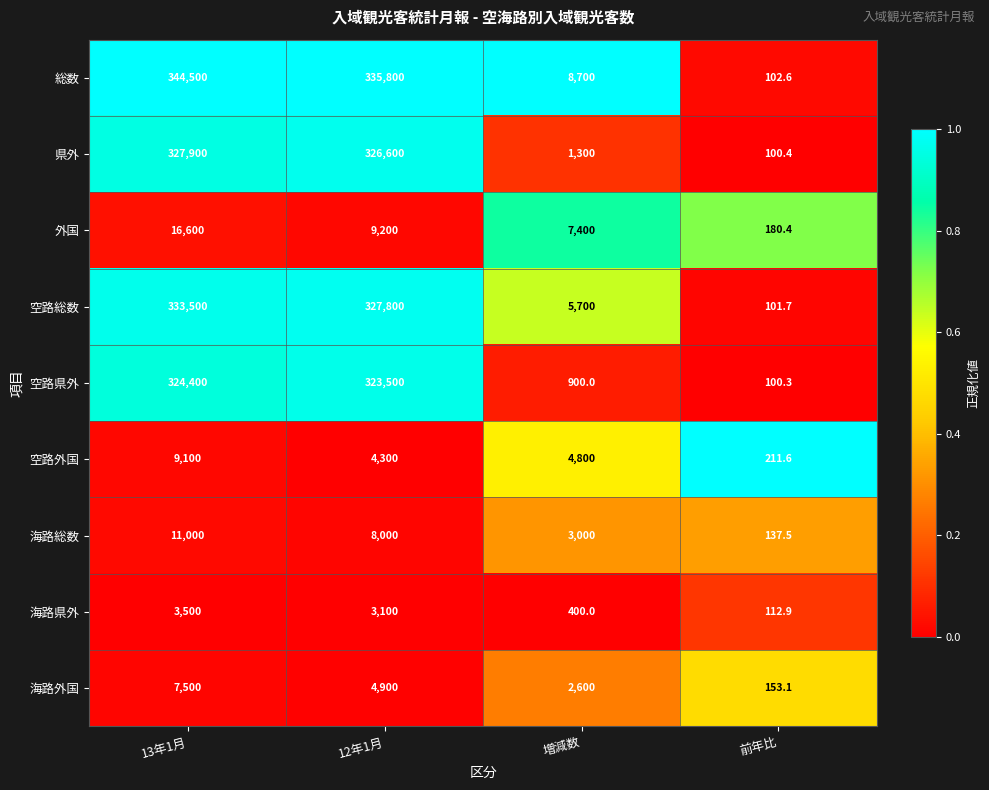

What is the total value across all series at 増減数?

34800.0